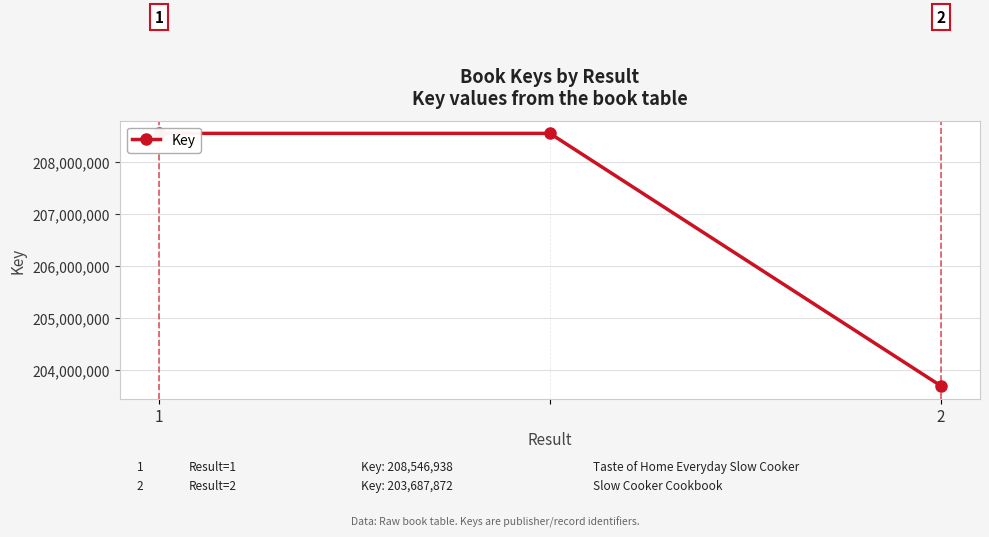

What is the greatest value displayed?

208546938